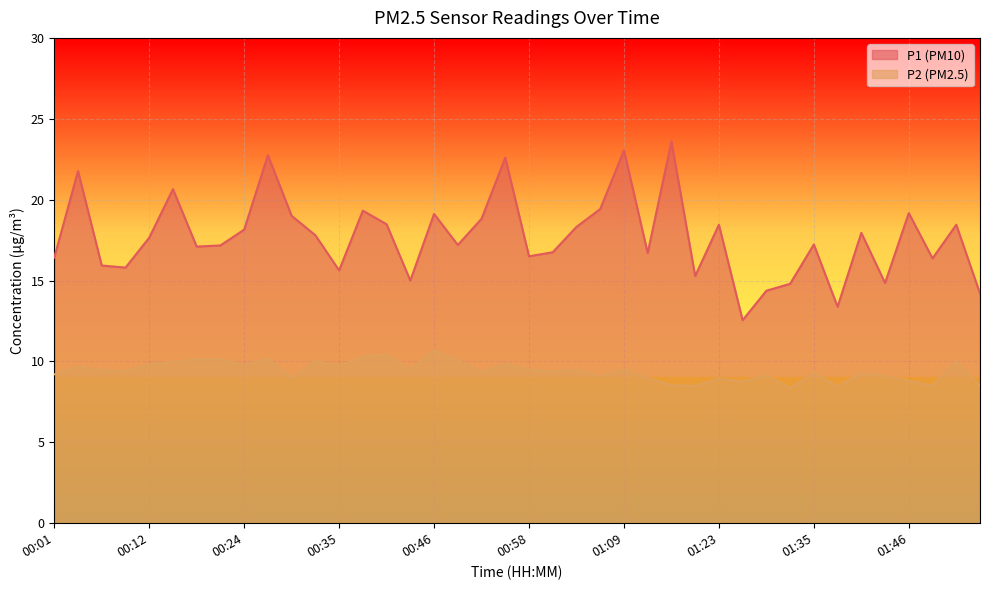

What is the minimum value shown in the chart?

8.3